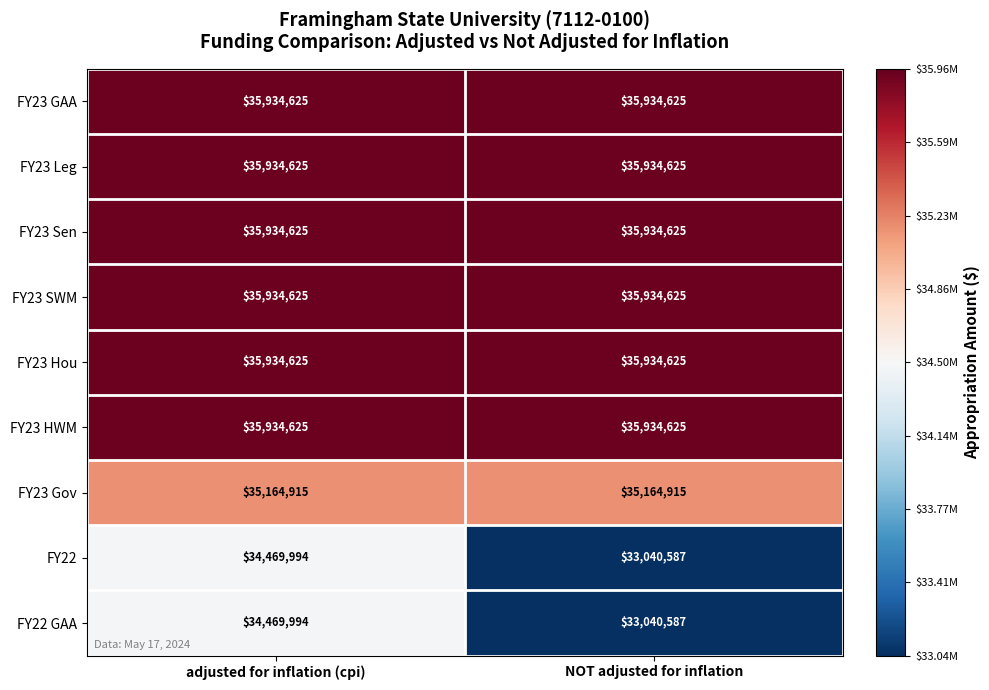

True or false: FY23 Sen has a value of 35934625 at NOT adjusted for inflation.

True